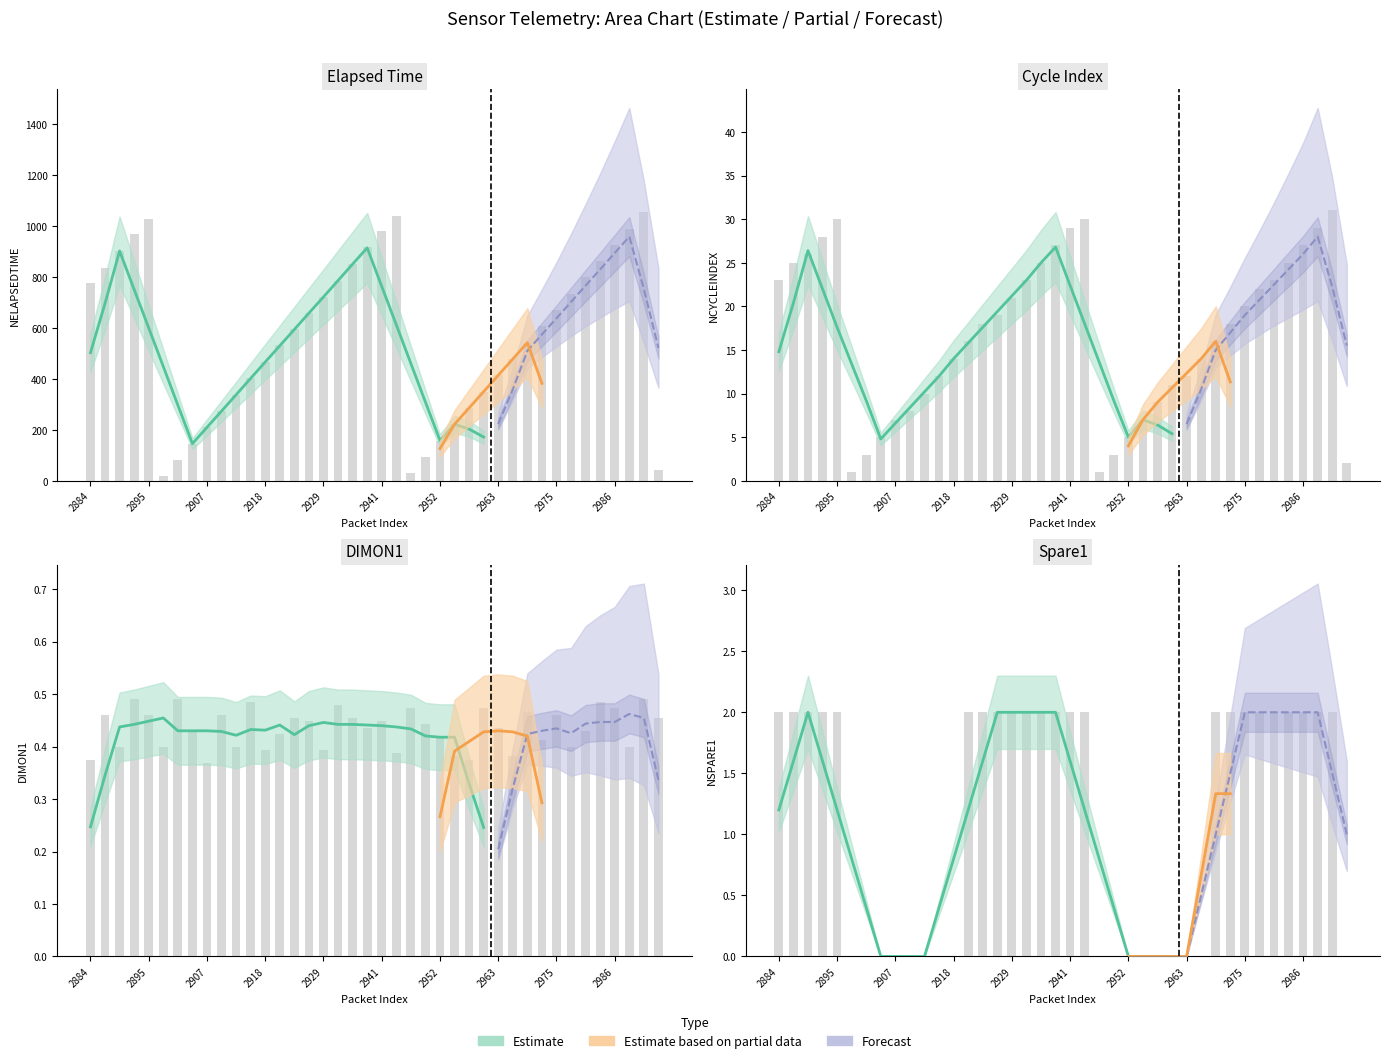

What is the maximum value for NCYCLEINDEX?

31.0